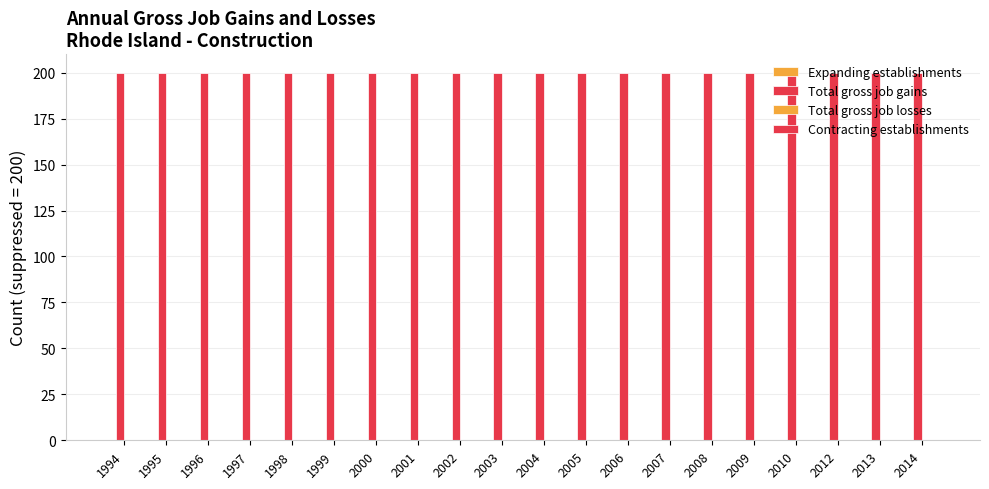

Which series has the largest total across all categories?

Total gross job gains